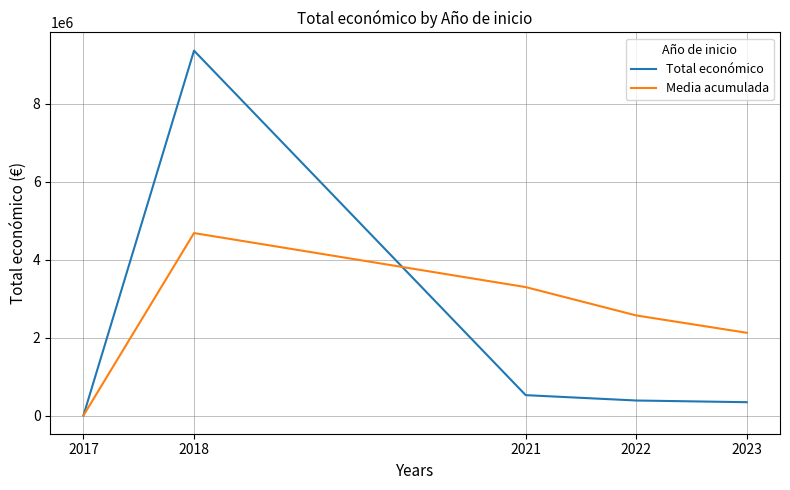

True or false: Media acumulada has a value of 7286836.3 at 2018.

False